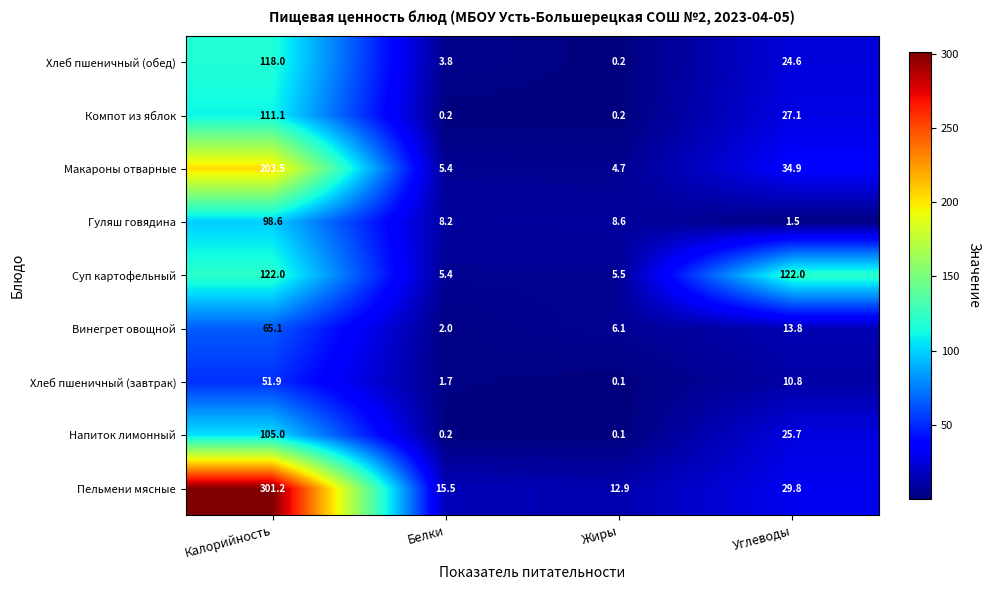

What is the sum of the Гуляш говядина values at Углеводы and Калорийность?

100.1